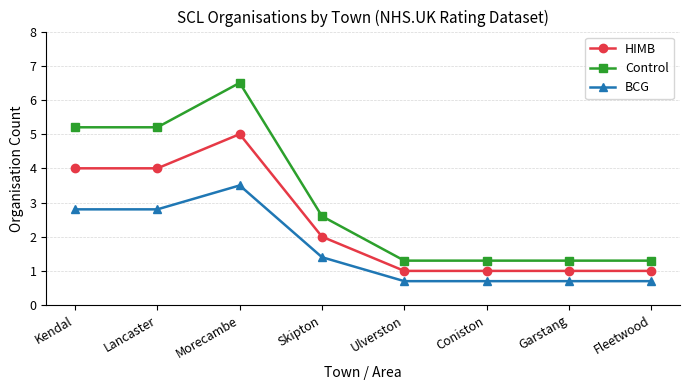

Rank the series by their average value, from highest to lowest.

Control, HIMB, BCG